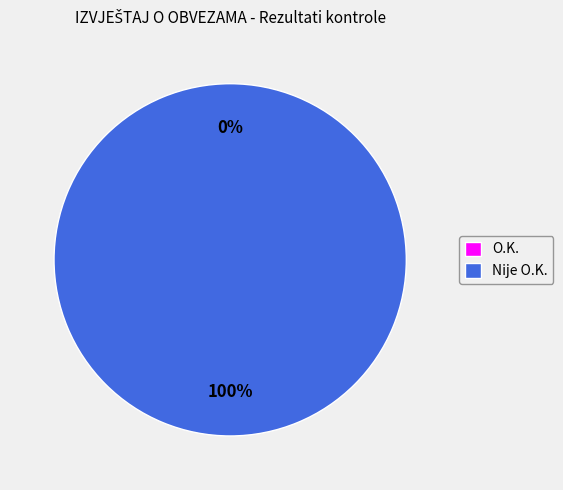

Count the number of slices in the pie.

2